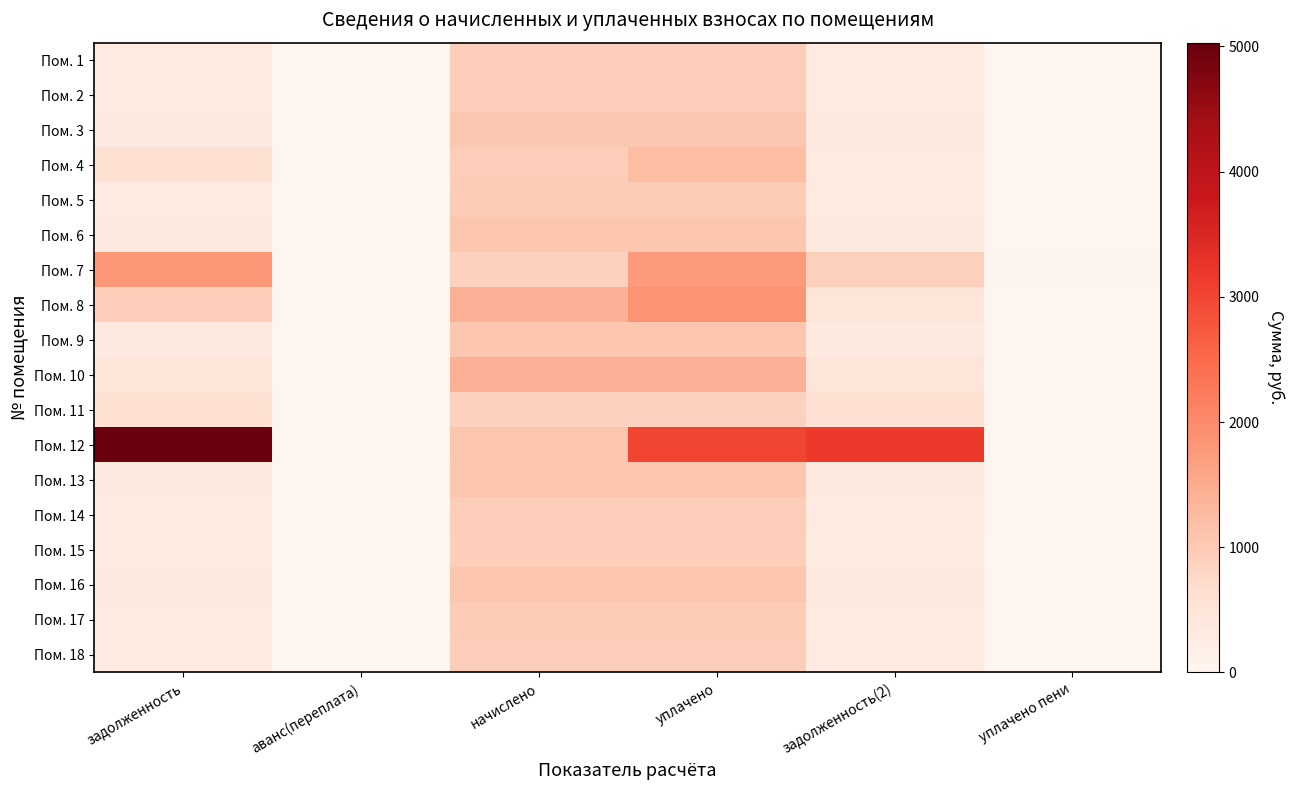

Reading left to right, transcribe all the data shown in this chart.

Пом. 1: задолженность=314.6	аванс(переплата)=0.0	начислено=943.9	уплачено=943.9	задолженность(2)=314.6	уплачено пени=0.0
Пом. 2: задолженность=318.2	аванс(переплата)=0.0	начислено=954.7	уплачено=954.7	задолженность(2)=318.2	уплачено пени=0.0
Пом. 3: задолженность=353.5	аванс(переплата)=0.0	начислено=1060.6	уплачено=1060.6	задолженность(2)=353.5	уплачено пени=0.0
Пом. 4: задолженность=597.6	аванс(переплата)=0.0	начислено=950.4	уплачено=1231.2	задолженность(2)=316.8	уплачено пени=0.0
Пом. 5: задолженность=324.4	аванс(переплата)=0.0	начислено=974.2	уплачено=973.9	задолженность(2)=324.7	уплачено пени=0.0
Пом. 6: задолженность=356.4	аванс(переплата)=0.0	начислено=1069.2	уплачено=1069.2	задолженность(2)=356.4	уплачено пени=0.0
Пом. 7: задолженность=1797.5	аванс(переплата)=0.0	начислено=883.4	уплачено=1766.9	задолженность(2)=891.5	уплачено пени=30.6
Пом. 8: задолженность=931.5	аванс(переплата)=0.0	начислено=1397.5	уплачено=1863.2	задолженность(2)=465.8	уплачено пени=0.2
Пом. 9: задолженность=358.6	аванс(переплата)=0.0	начислено=1075.7	уплачено=1076.1	задолженность(2)=358.1	уплачено пени=0.0
Пом. 10: задолженность=467.0	аванс(переплата)=0.0	начислено=1397.5	уплачено=1397.5	задолженность(2)=465.8	уплачено пени=1.1
Пом. 11: задолженность=591.0	аванс(переплата)=0.0	начислено=883.4	уплачено=881.9	задолженность(2)=590.5	уплачено пени=2.1
Пом. 12: задолженность=5029.2	аванс(переплата)=0.0	начислено=1082.2	уплачено=3000.0	задолженность(2)=3168.4	уплачено пени=0.0
Пом. 13: задолженность=355.0	аванс(переплата)=0.0	начислено=1064.9	уплачено=1064.9	задолженность(2)=355.0	уплачено пени=0.0
Пом. 14: задолженность=316.1	аванс(переплата)=0.0	начислено=948.2	уплачено=948.2	задолженность(2)=316.1	уплачено пени=0.0
Пом. 15: задолженность=311.8	аванс(переплата)=0.0	начислено=935.3	уплачено=935.3	задолженность(2)=311.8	уплачено пени=0.0
Пом. 16: задолженность=361.4	аванс(переплата)=0.0	начислено=1084.3	уплачено=1084.3	задолженность(2)=361.4	уплачено пени=0.0
Пом. 17: задолженность=324.0	аванс(переплата)=0.0	начислено=972.0	уплачено=972.0	задолженность(2)=324.0	уплачено пени=0.0
Пом. 18: задолженность=320.4	аванс(переплата)=0.0	начислено=961.2	уплачено=961.2	задолженность(2)=320.4	уплачено пени=0.0